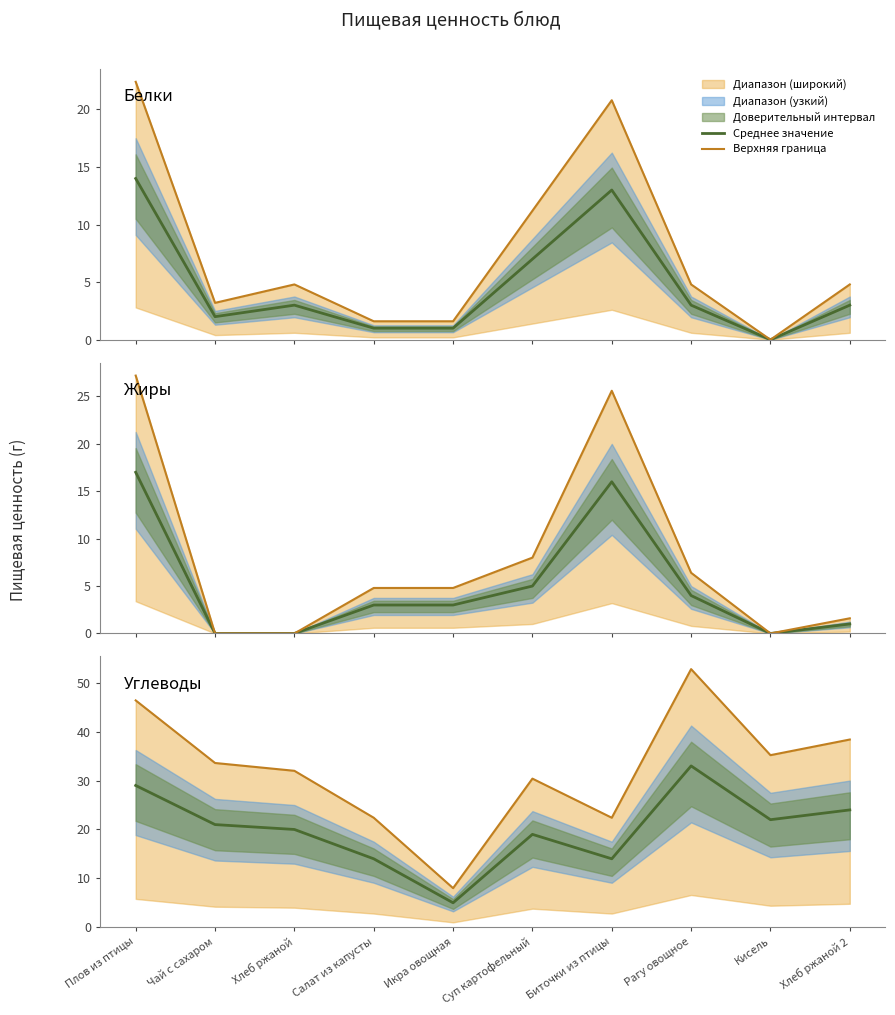

How many interior local valleys does the Среднее значение series have?

3